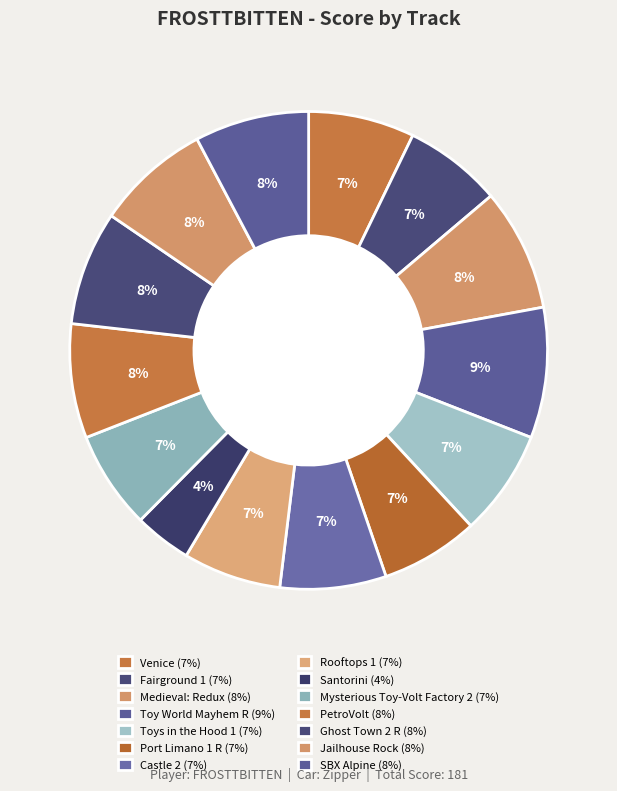

Approximately how many times larger is the value at Fairground 1 compared to Mysterious Toy-Volt Factory 2?

1.0